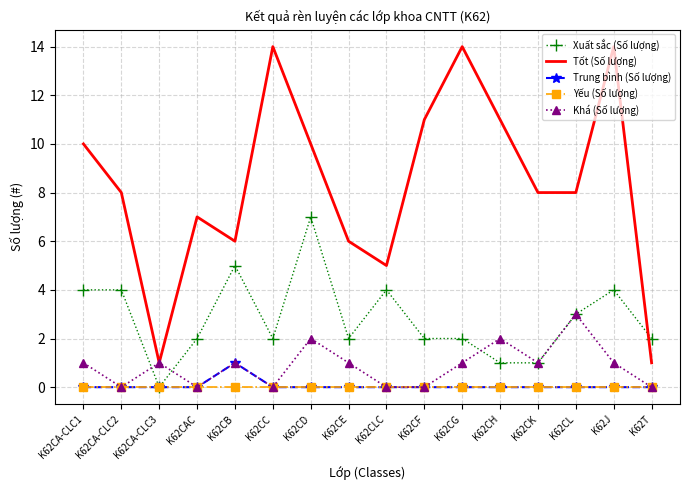

What position from the right is K62CLC?

8